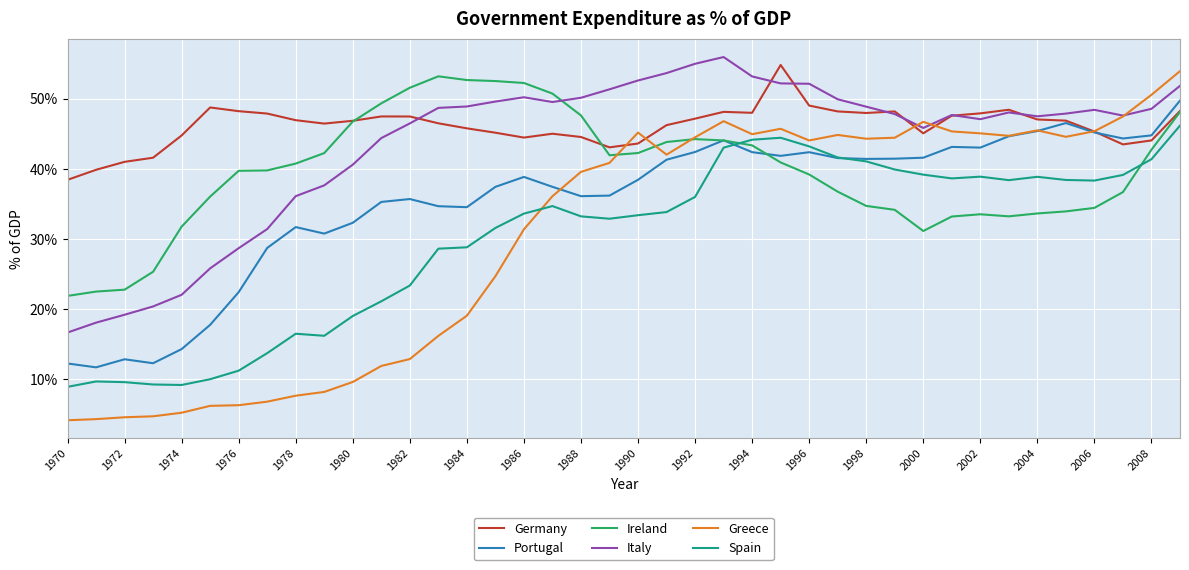

Count the number of data series in this chart.

6